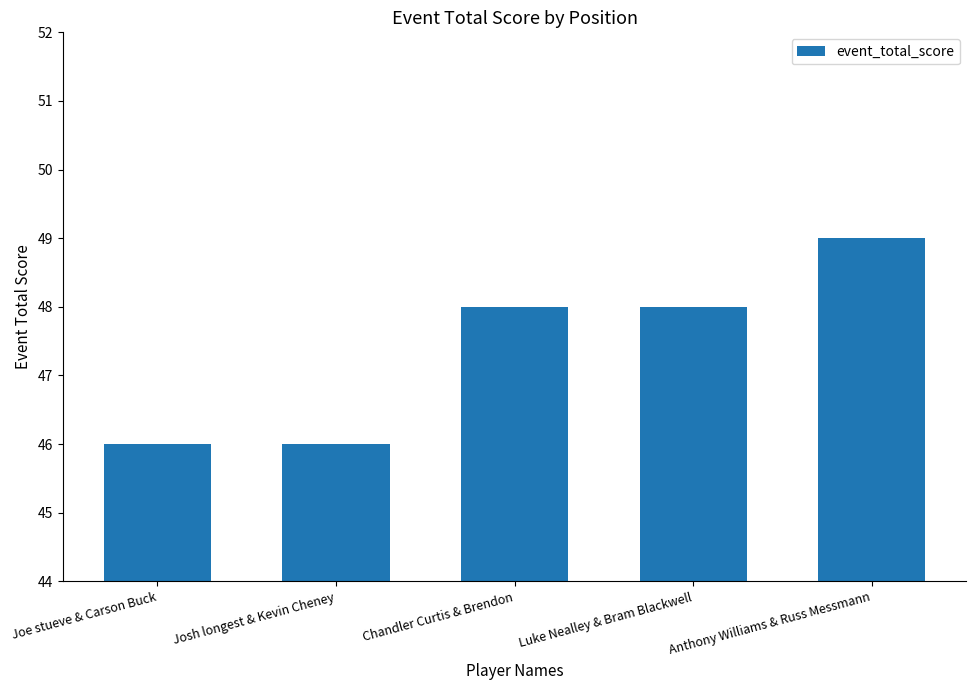

What is the value of the 4th bar from the left?

48